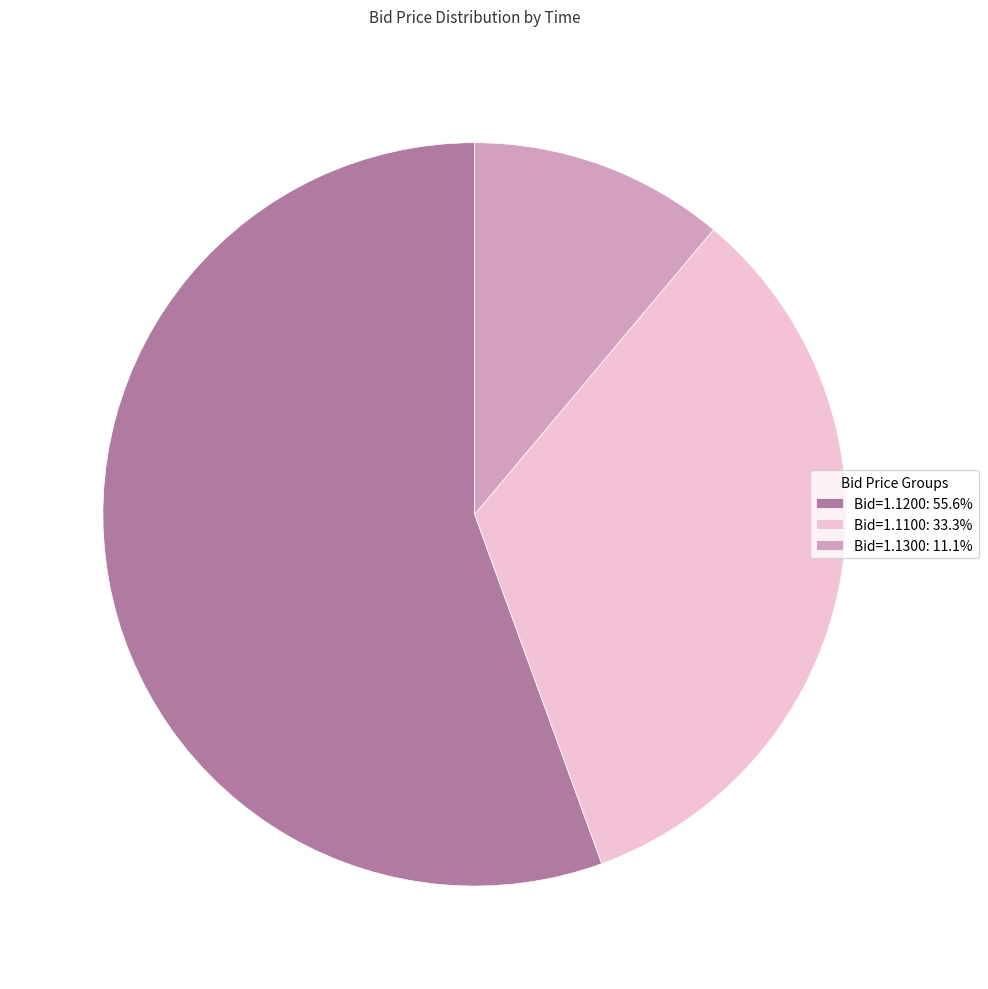

Is there a majority slice in this chart?

Yes